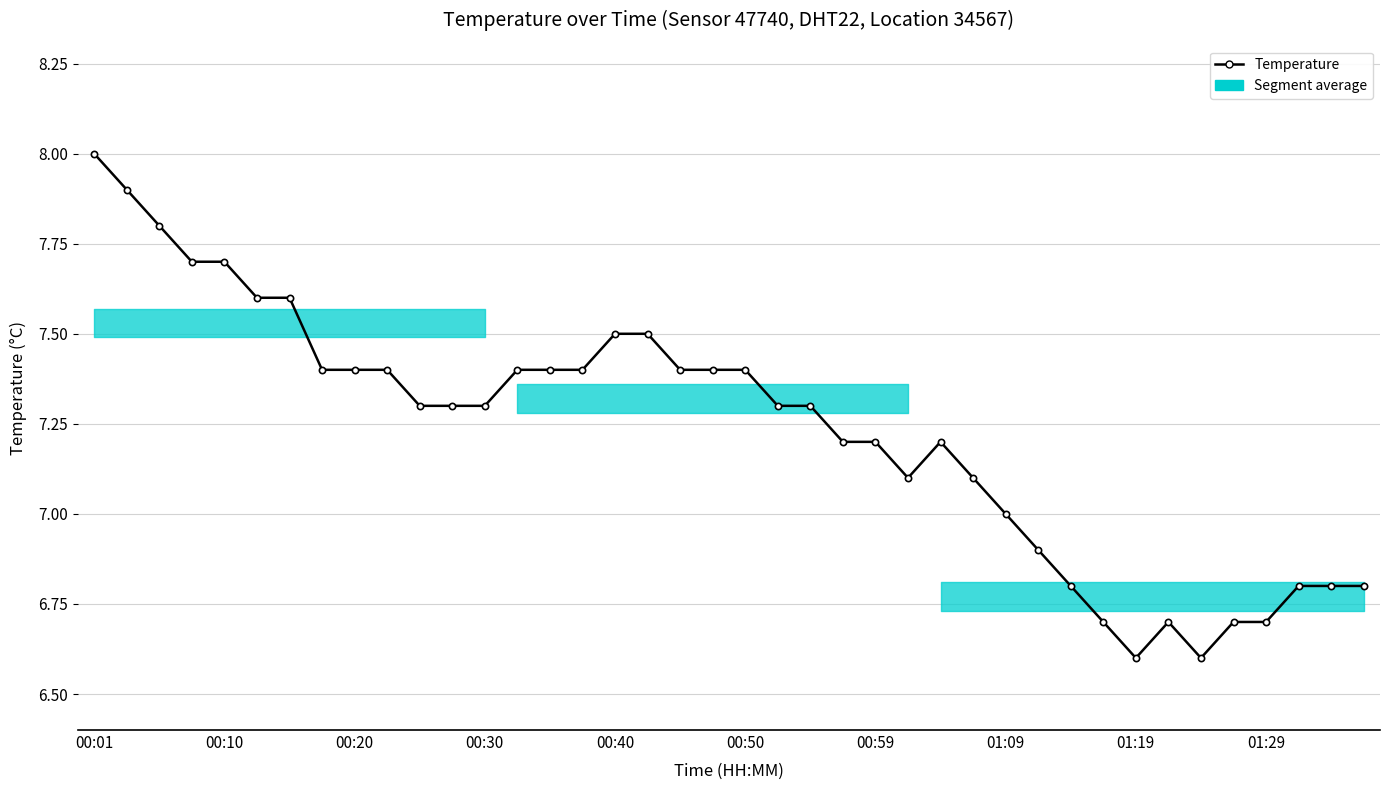

What is the maximum value shown in the chart?

8.0